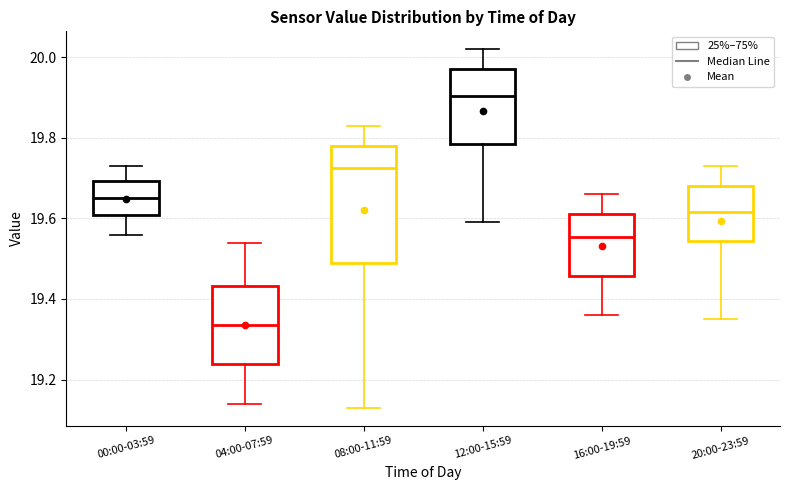

Which box has the lowest median line?

04:00-07:59